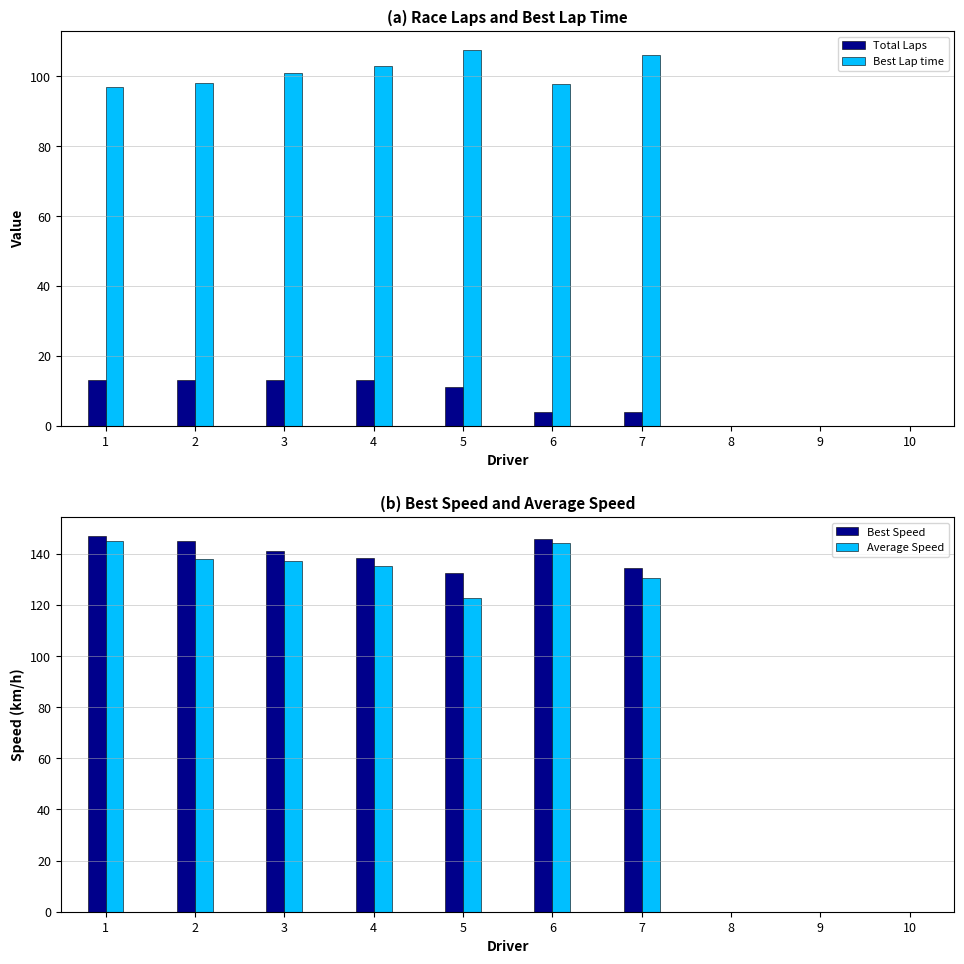

Which category has the highest value across all series?

1